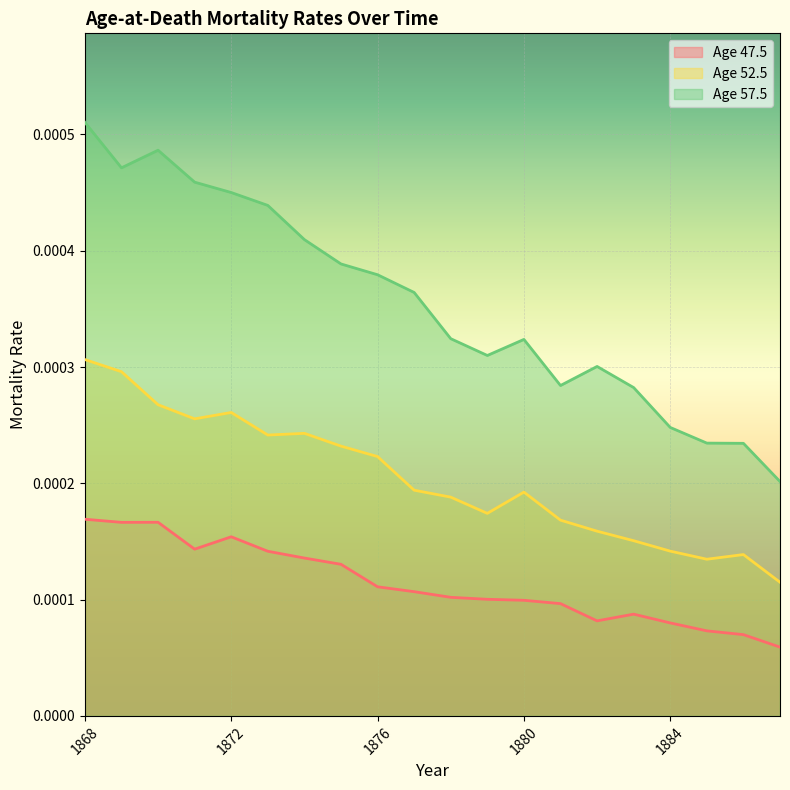

List the labels in order of Age 57.5 value, smallest first.

1887, 1886, 1885, 1884, 1883, 1881, 1882, 1879, 1880, 1878, 1877, 1876, 1875, 1874, 1873, 1872, 1871, 1869, 1870, 1868